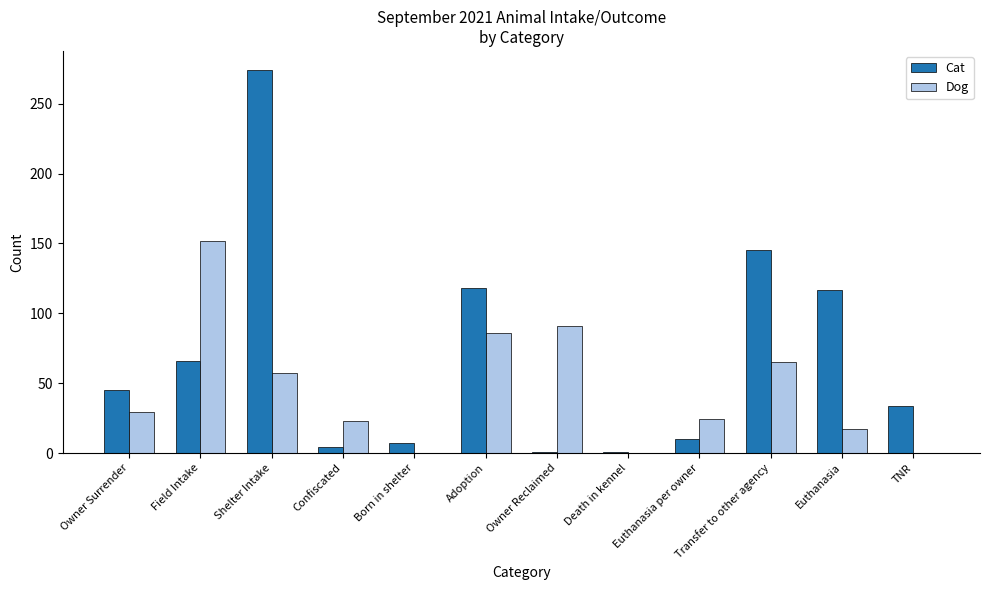

Between Owner Surrender and Born in shelter, which series saw the biggest shift?

Cat